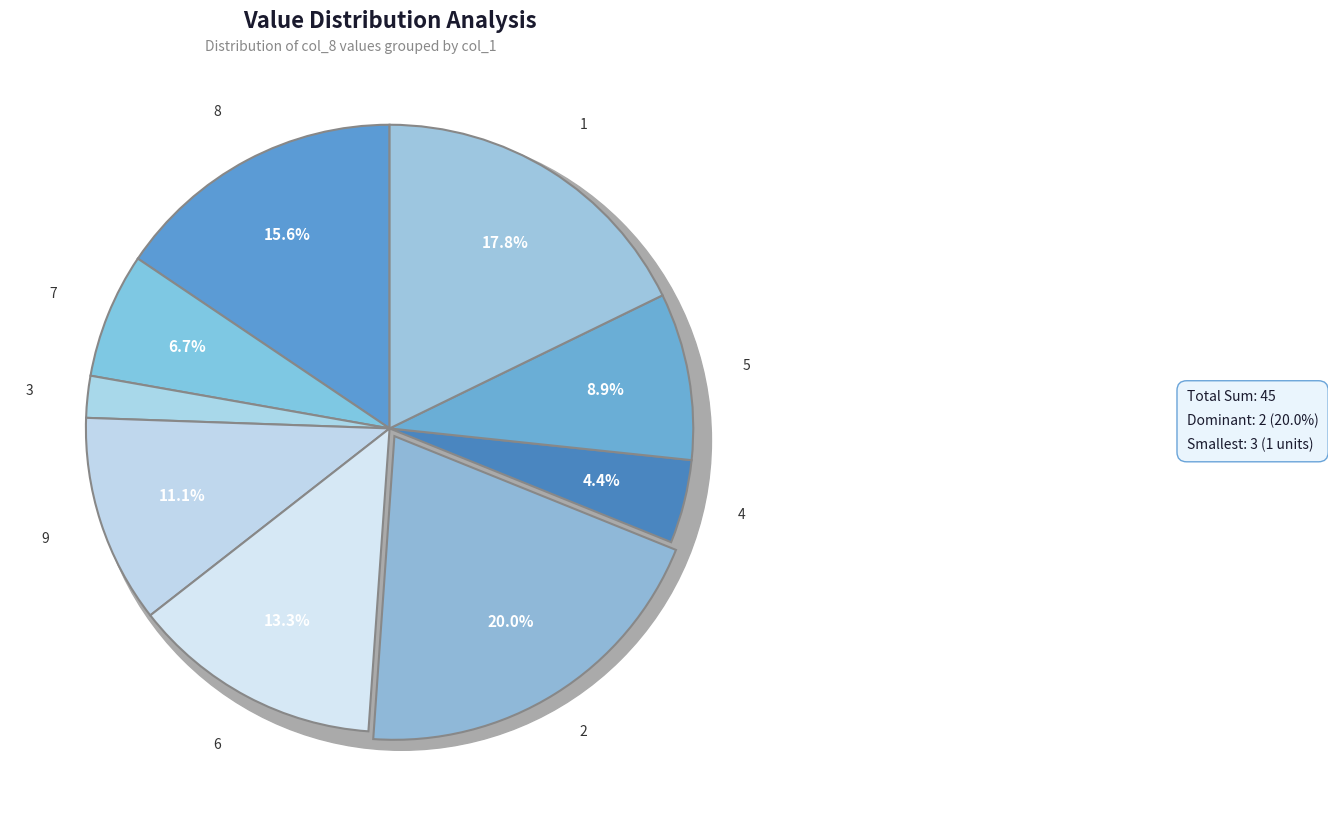

Which category has the smallest portion of the pie?

3